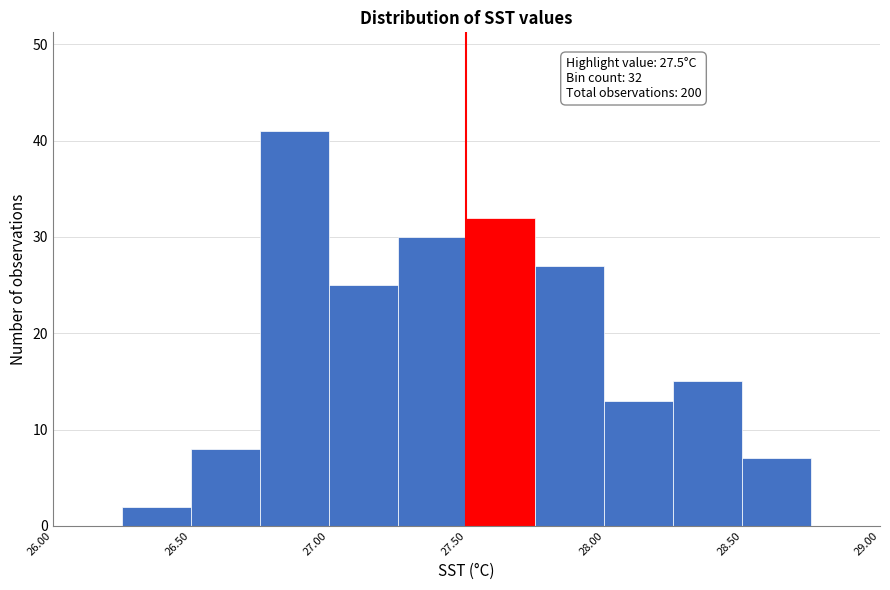

Which range on the x-axis has the tallest bar?

26.75 to 27.00